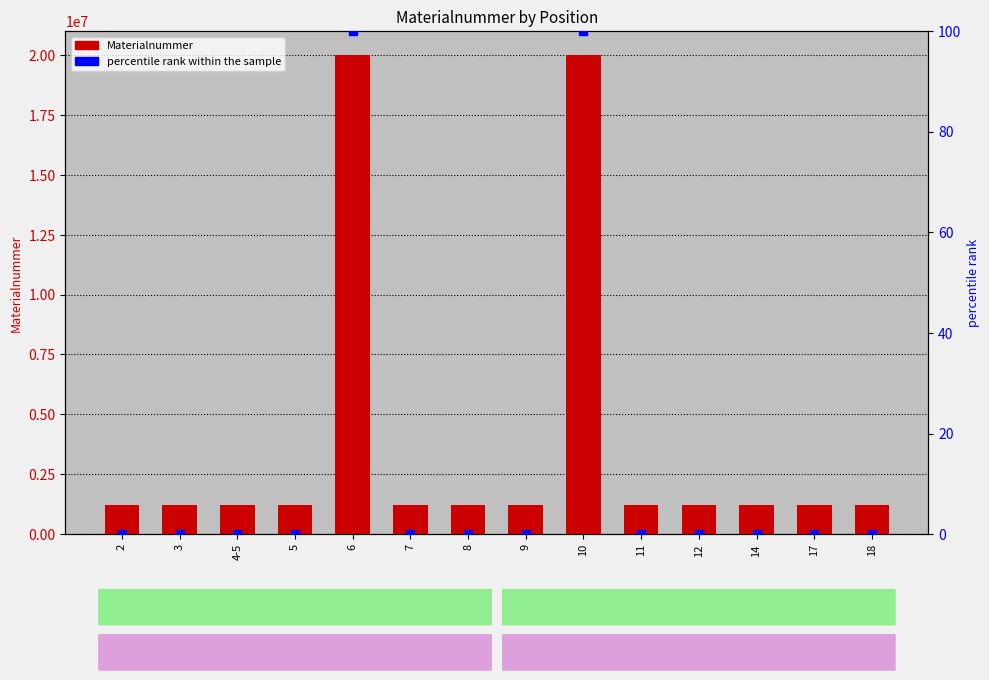

Is the value of Materialnummer at 17 greater than the value of percentile rank within the sample at 5?

Yes